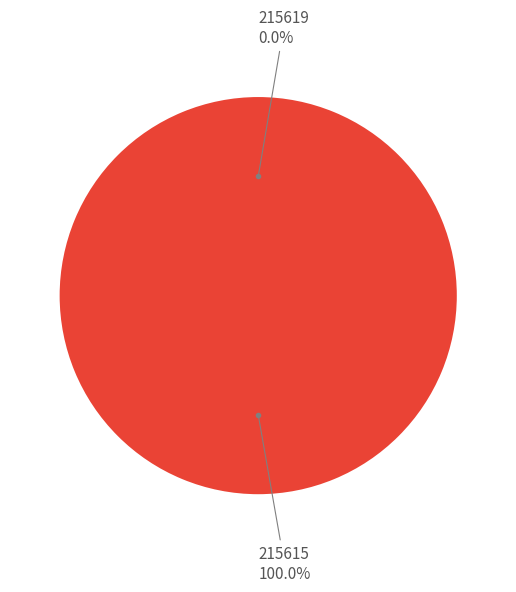

Count the number of slices in the pie.

2